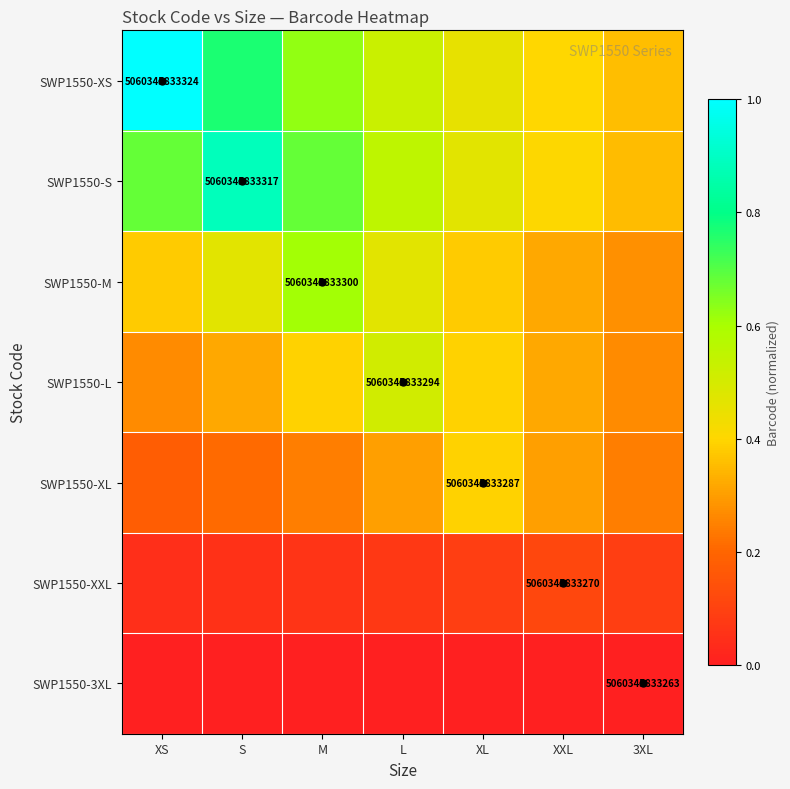

Is it true that SWP1550-S equals 1.2 at M?

False